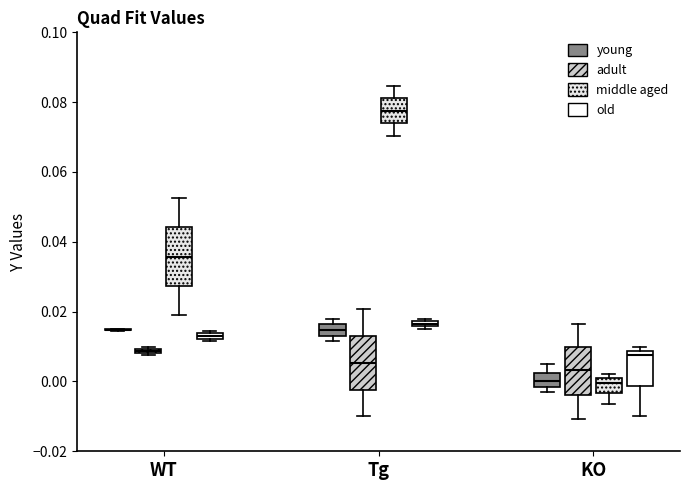

Where is the lower edge of the box for Tg (old) on the y-axis? The values are not printed on the chart, so give them approximately, as read against the axis.

0.016